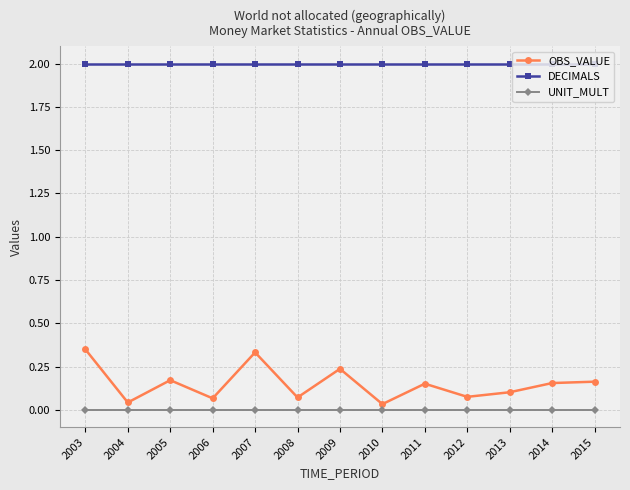

What are all the series names shown in the legend?

OBS_VALUE, DECIMALS, UNIT_MULT